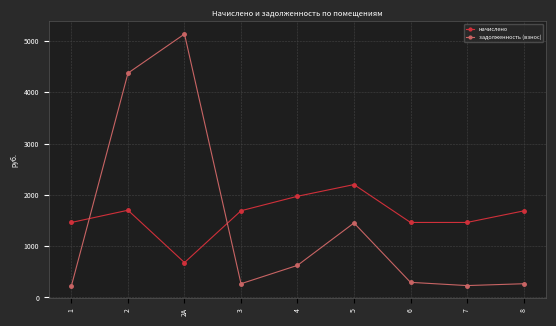

What are all the series names shown in the legend?

начислено, задолженность (взнос)